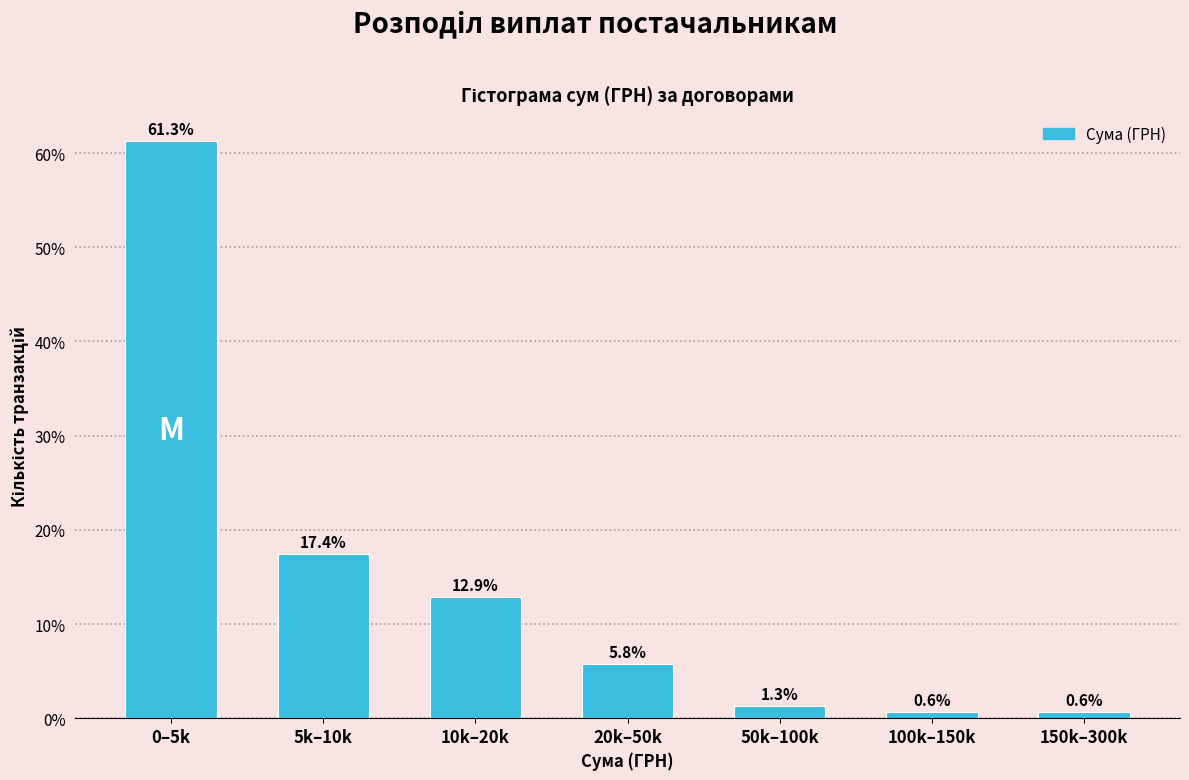

Reading right to left, what are all the values shown in this chart?

150k–300k=0.6	100k–150k=0.6	50k–100k=1.3	20k–50k=5.8	10k–20k=12.9	5k–10k=17.4	0–5k=61.3